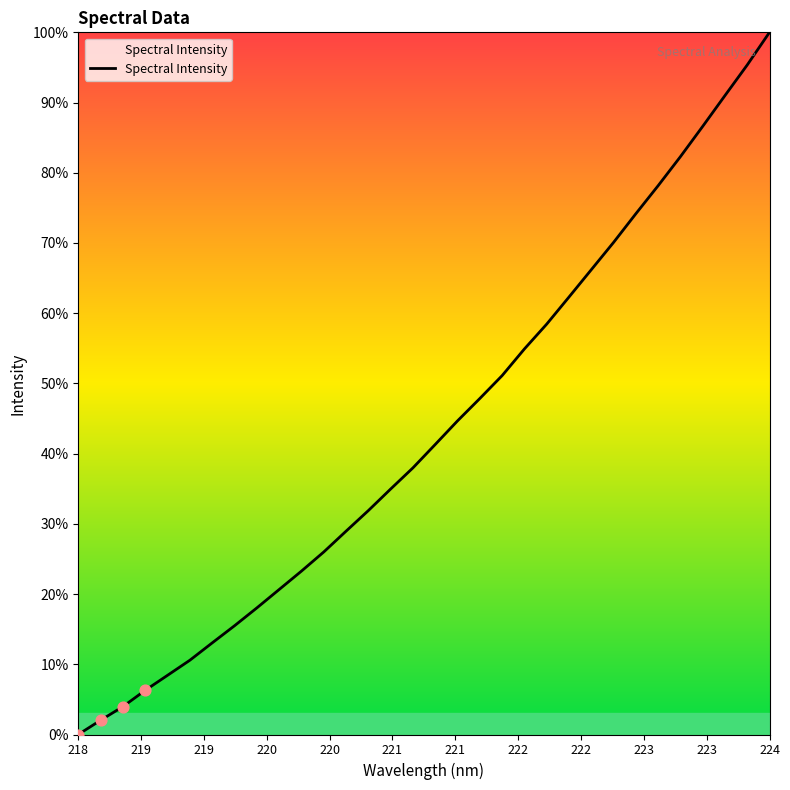

What is the difference between the maximum and minimum values?

100.0